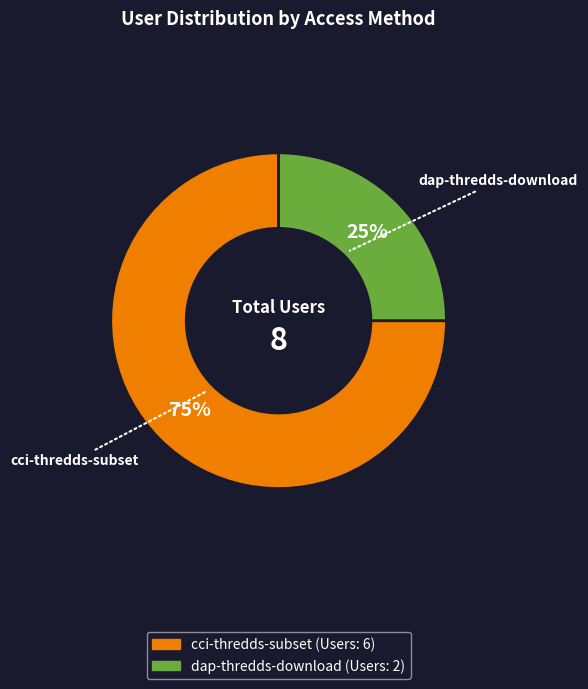

To the nearest percent, what is the combined percentage of dap-thredds-download and cci-thredds-subset?

100%